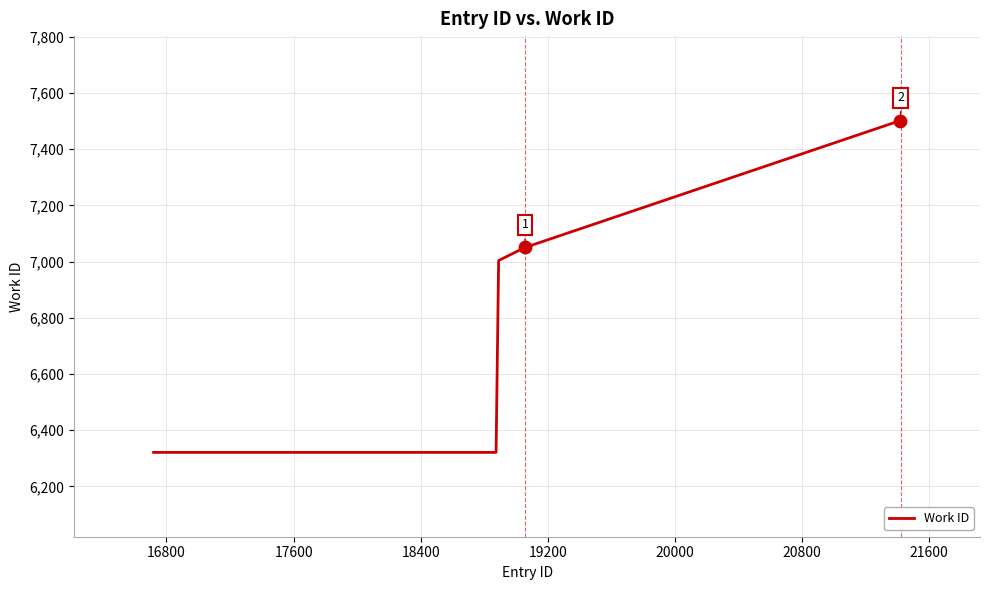

What is the minimum value shown in the chart?

6321